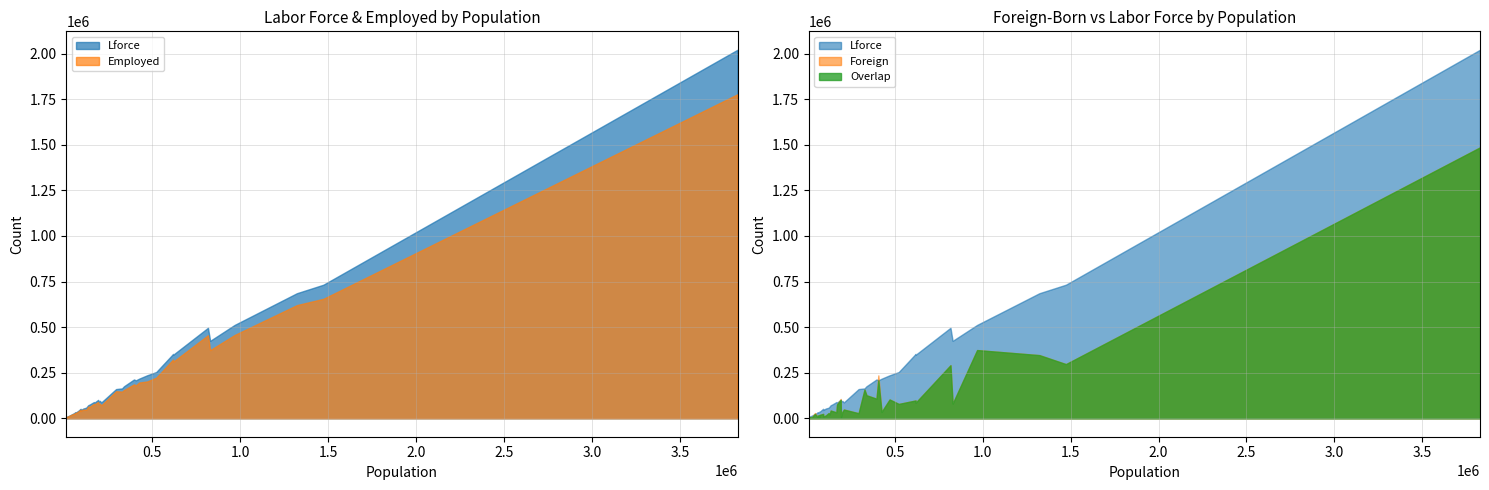

Rank the series at 471477 from lowest to highest value.

Foreign, Employed, Lforce